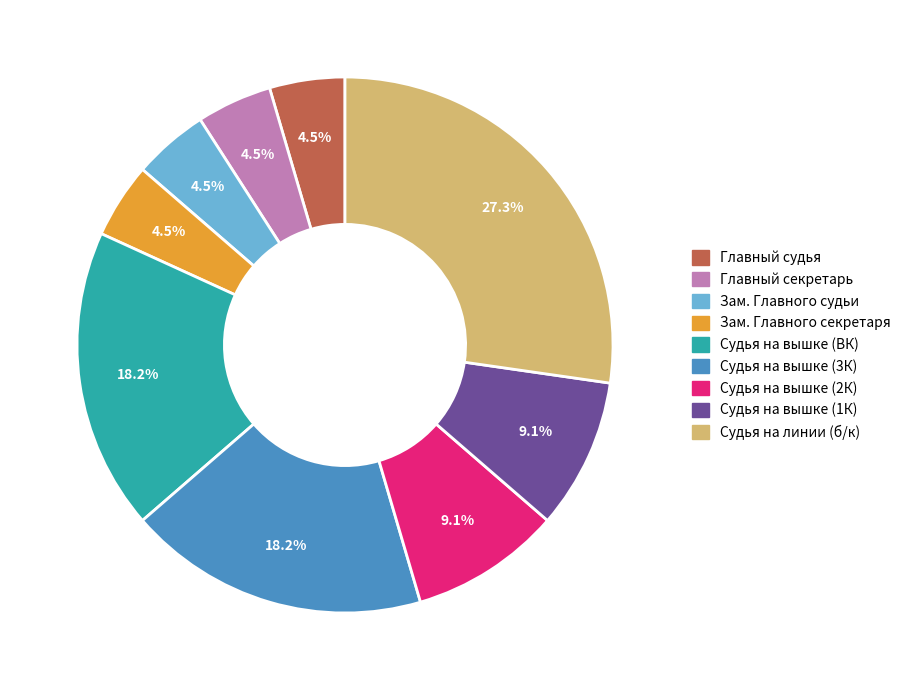

How many segments does this pie chart have?

9